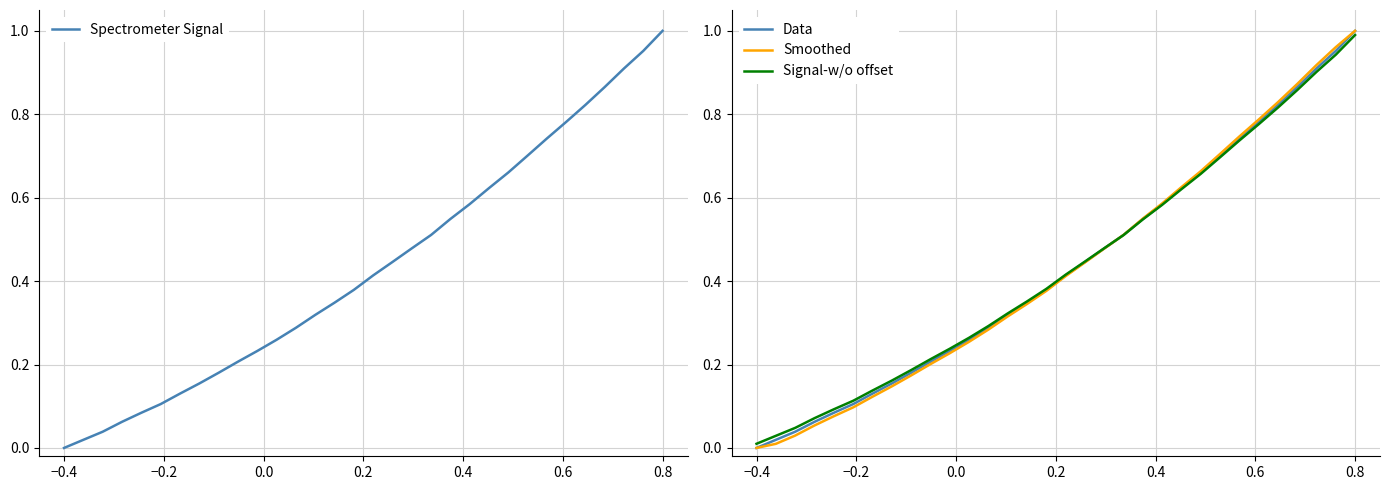

Is the value of Smoothed at 16 greater than the value of Spectrometer Signal at 15?

Yes